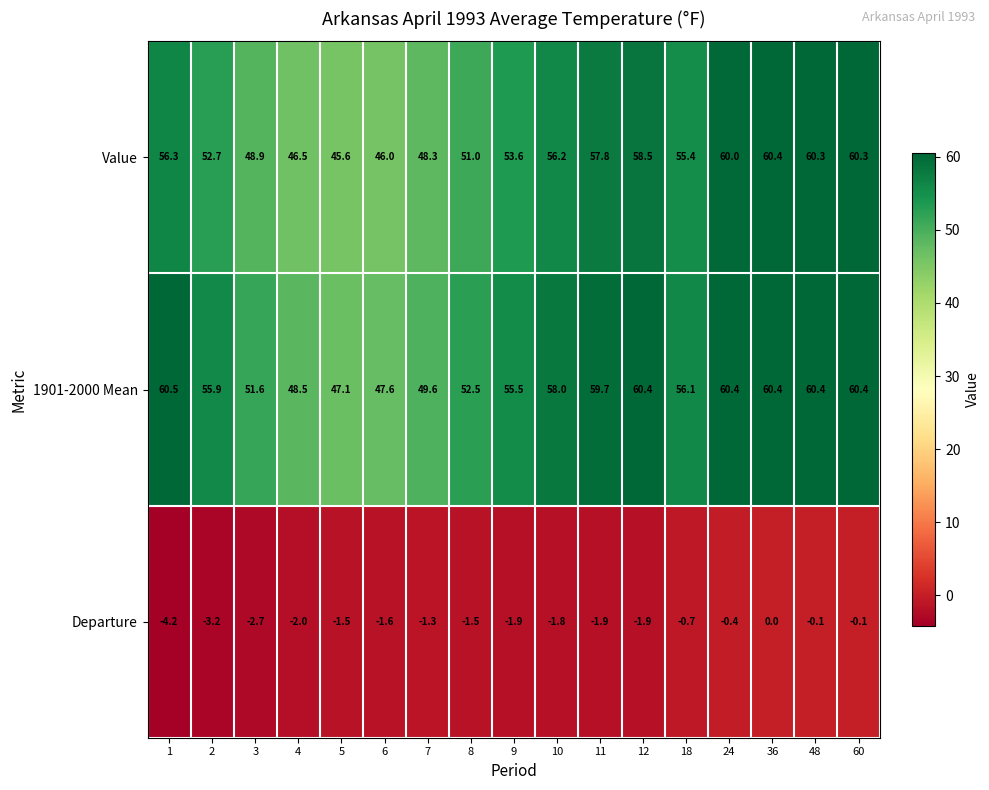

Between 1 and 8, which series saw the biggest shift?

1901-2000 Mean